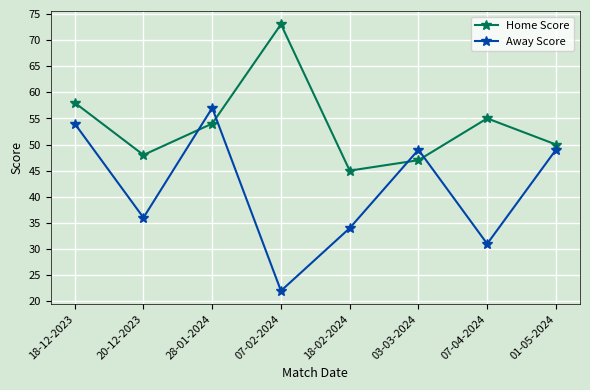

How many interior local valleys does the Home Score series have?

2